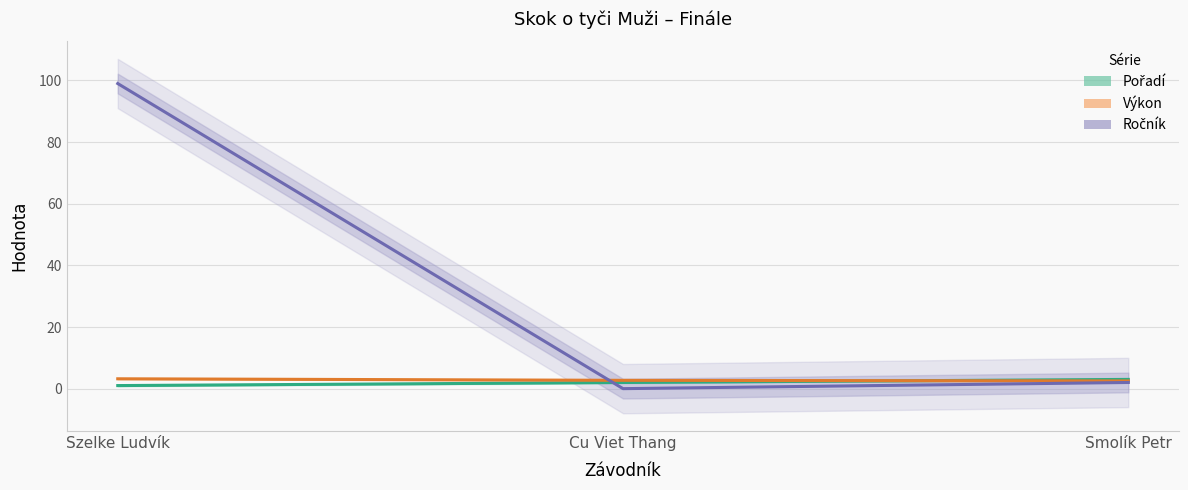

At Szelke Ludvík, list the series in order from largest to smallest.

Ročník, Výkon, Pořadí